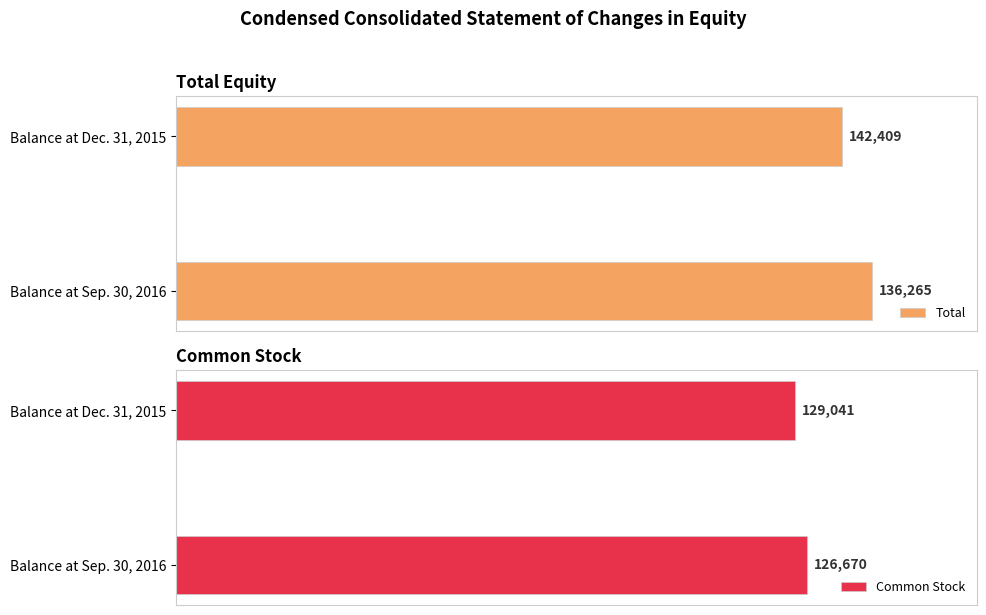

At which label does Total reach its peak?

Balance at Sep. 30, 2016